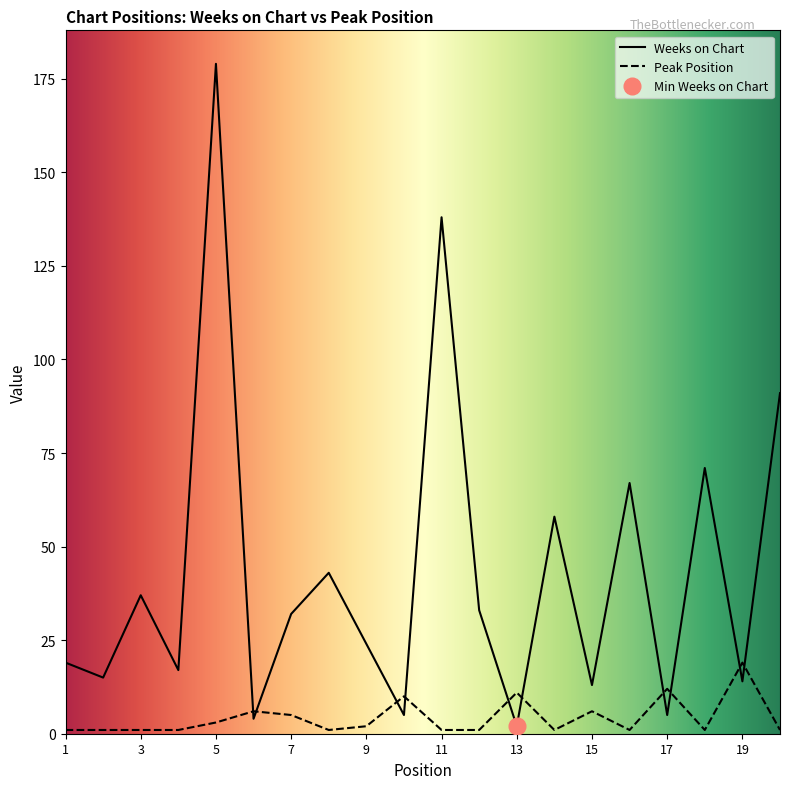

Where is the first local maximum for Peak Position?

6